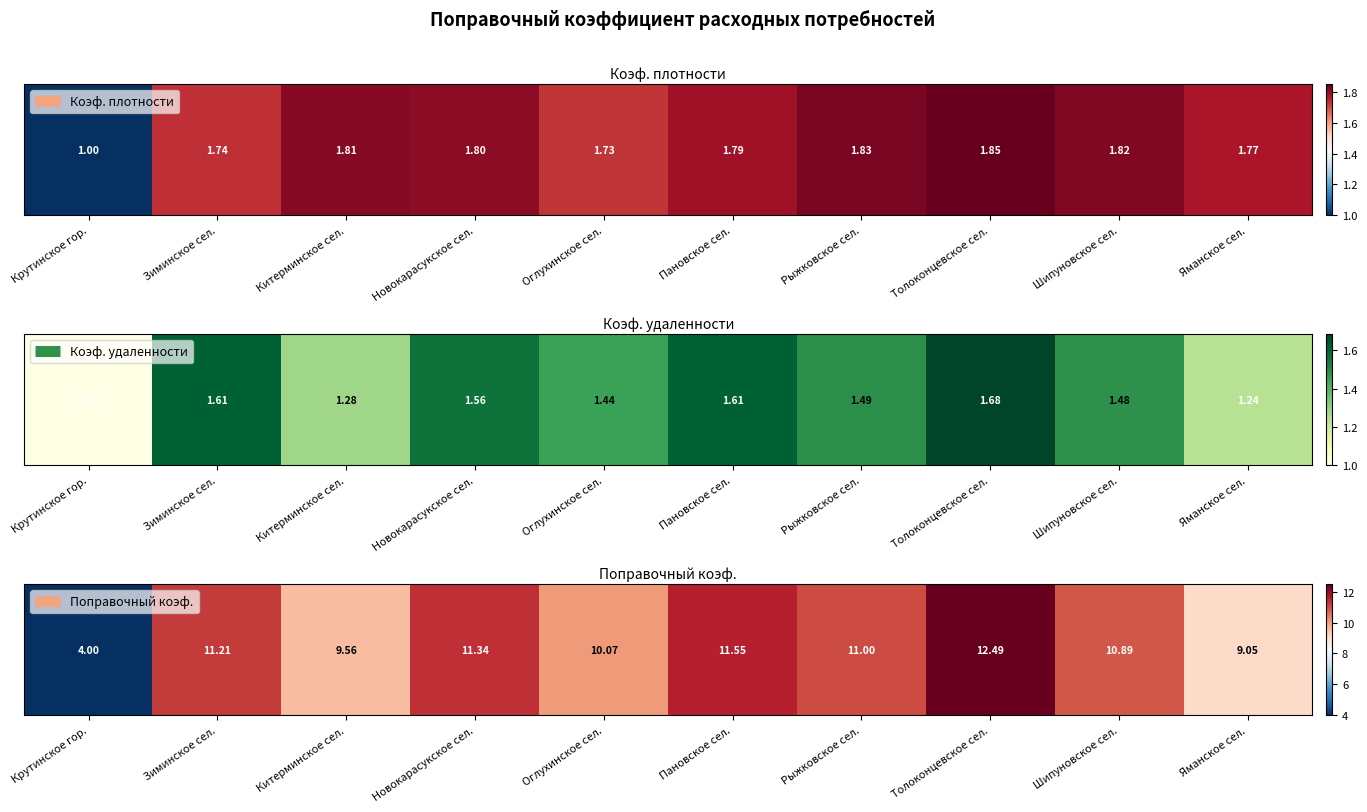

List the labels in order of value, smallest first.

Крутинское гор., Яманское сел., Китерминское сел., Оглухинское сел., Шипуновское сел., Рыжковское сел., Зиминское сел., Новокарасукское сел., Пановское сел., Толоконцевское сел.